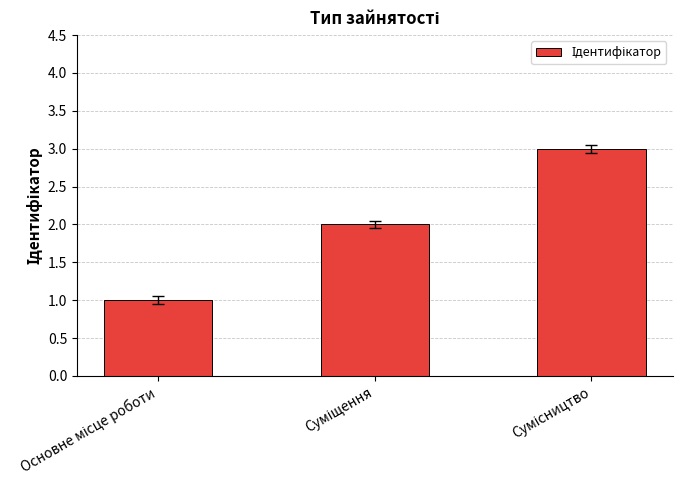

What is the smallest value displayed?

1